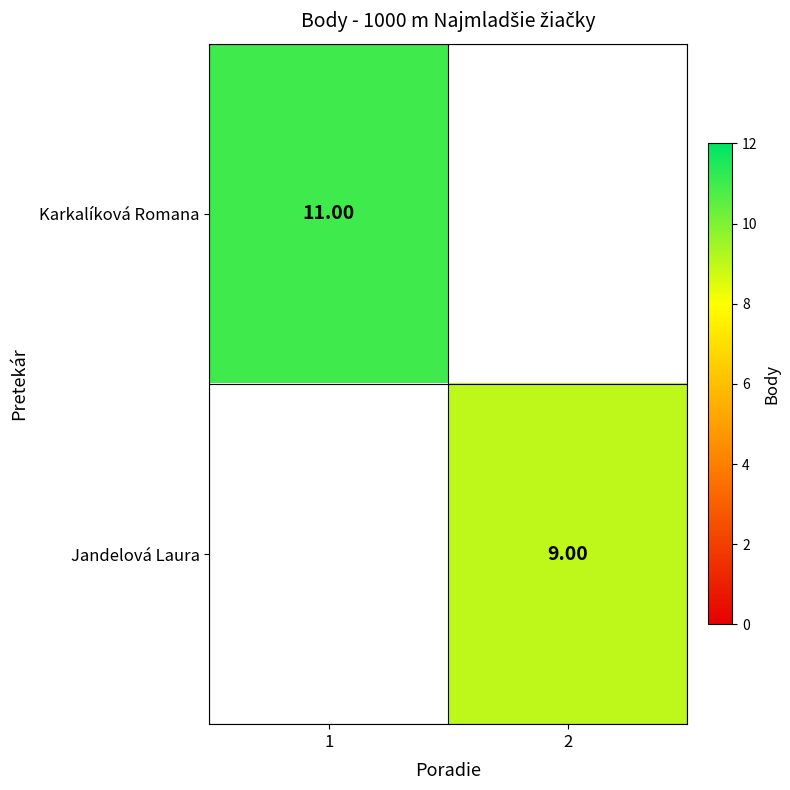

The value of Karkalíková Romana at 1 is 11.0. True or false?

True